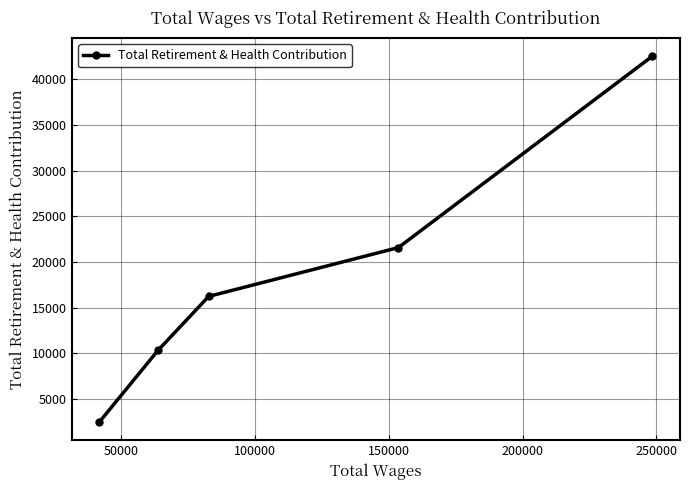

Reading left to right, list all the values displayed in this chart.

2512	10336	16246	21589	42531